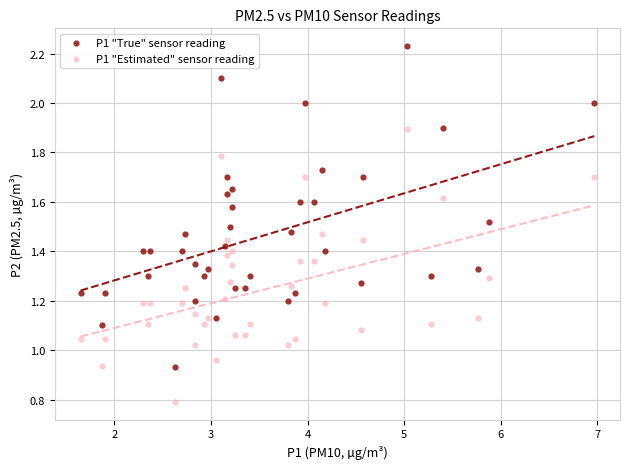

Across all data points, what is the range of X values (max minus min)?

5.3